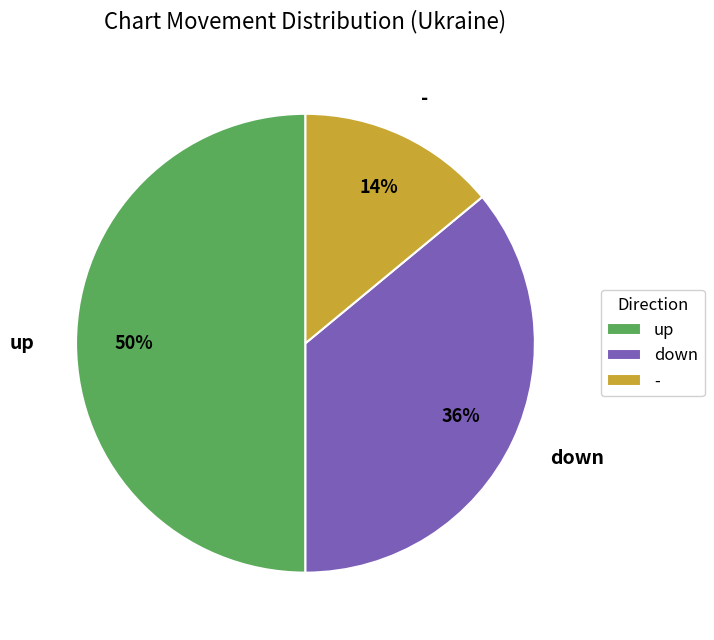

Which slice is the smallest?

-